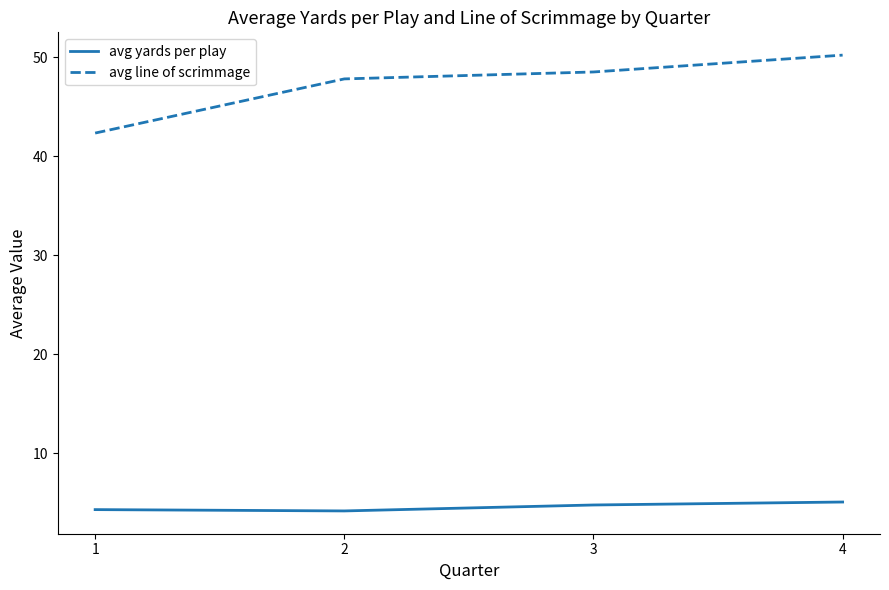

What is the difference between the highest and lowest values at 3?

43.7